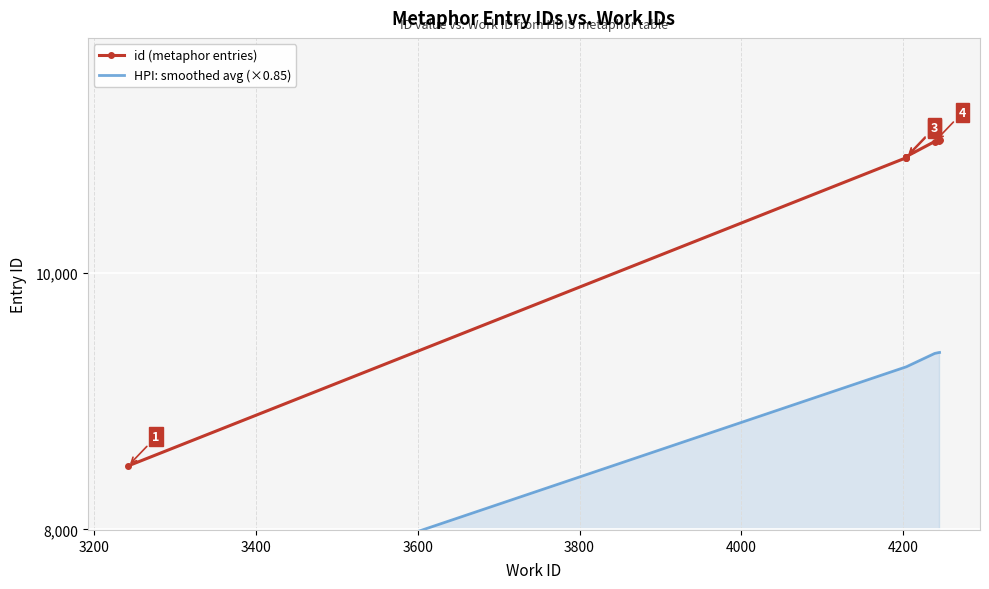

True or false: there are more than 0 points higher than both neighbors.

False